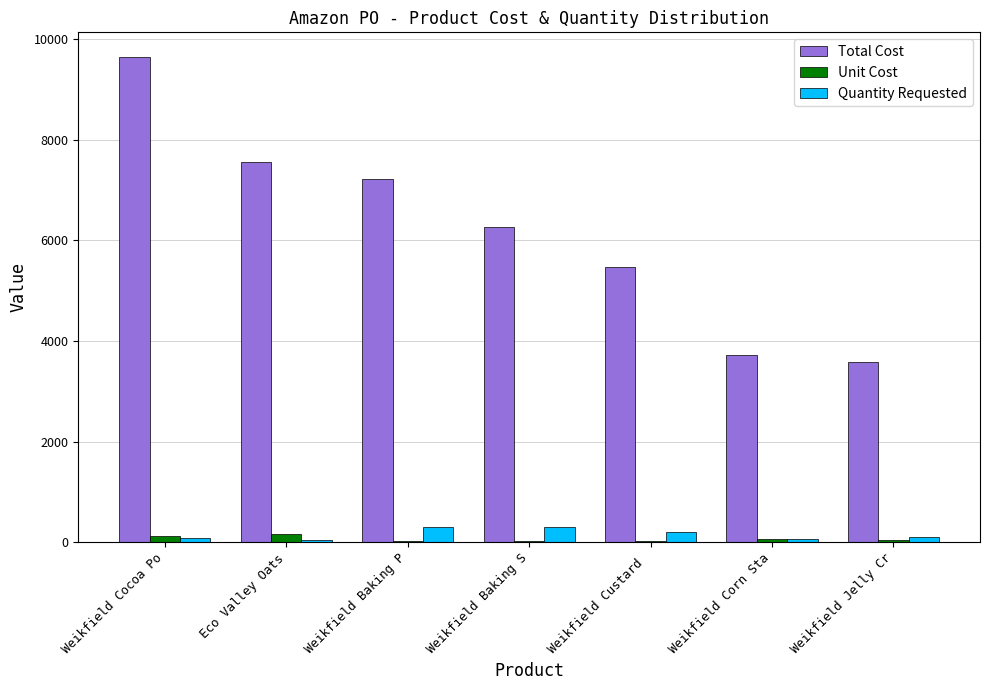

At which category is the sum across all series the highest?

Weikfield Cocoa Po